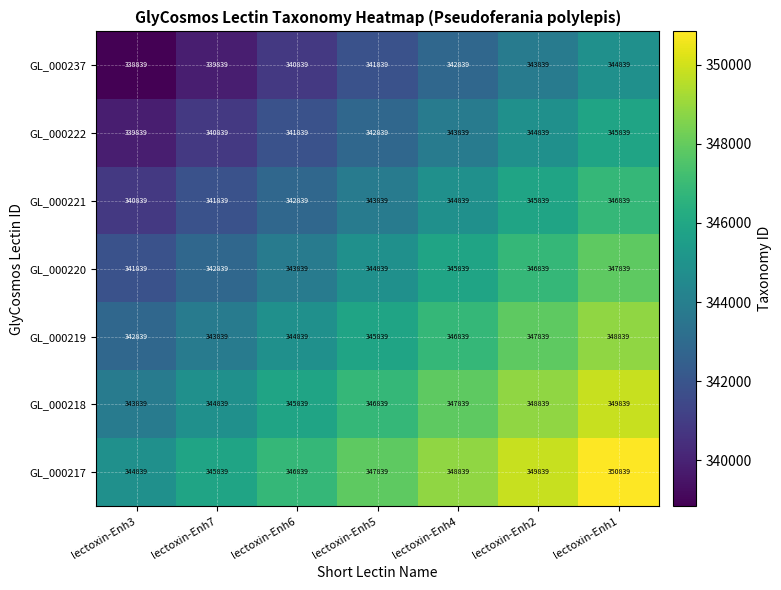

How many distinct data groups are displayed?

7